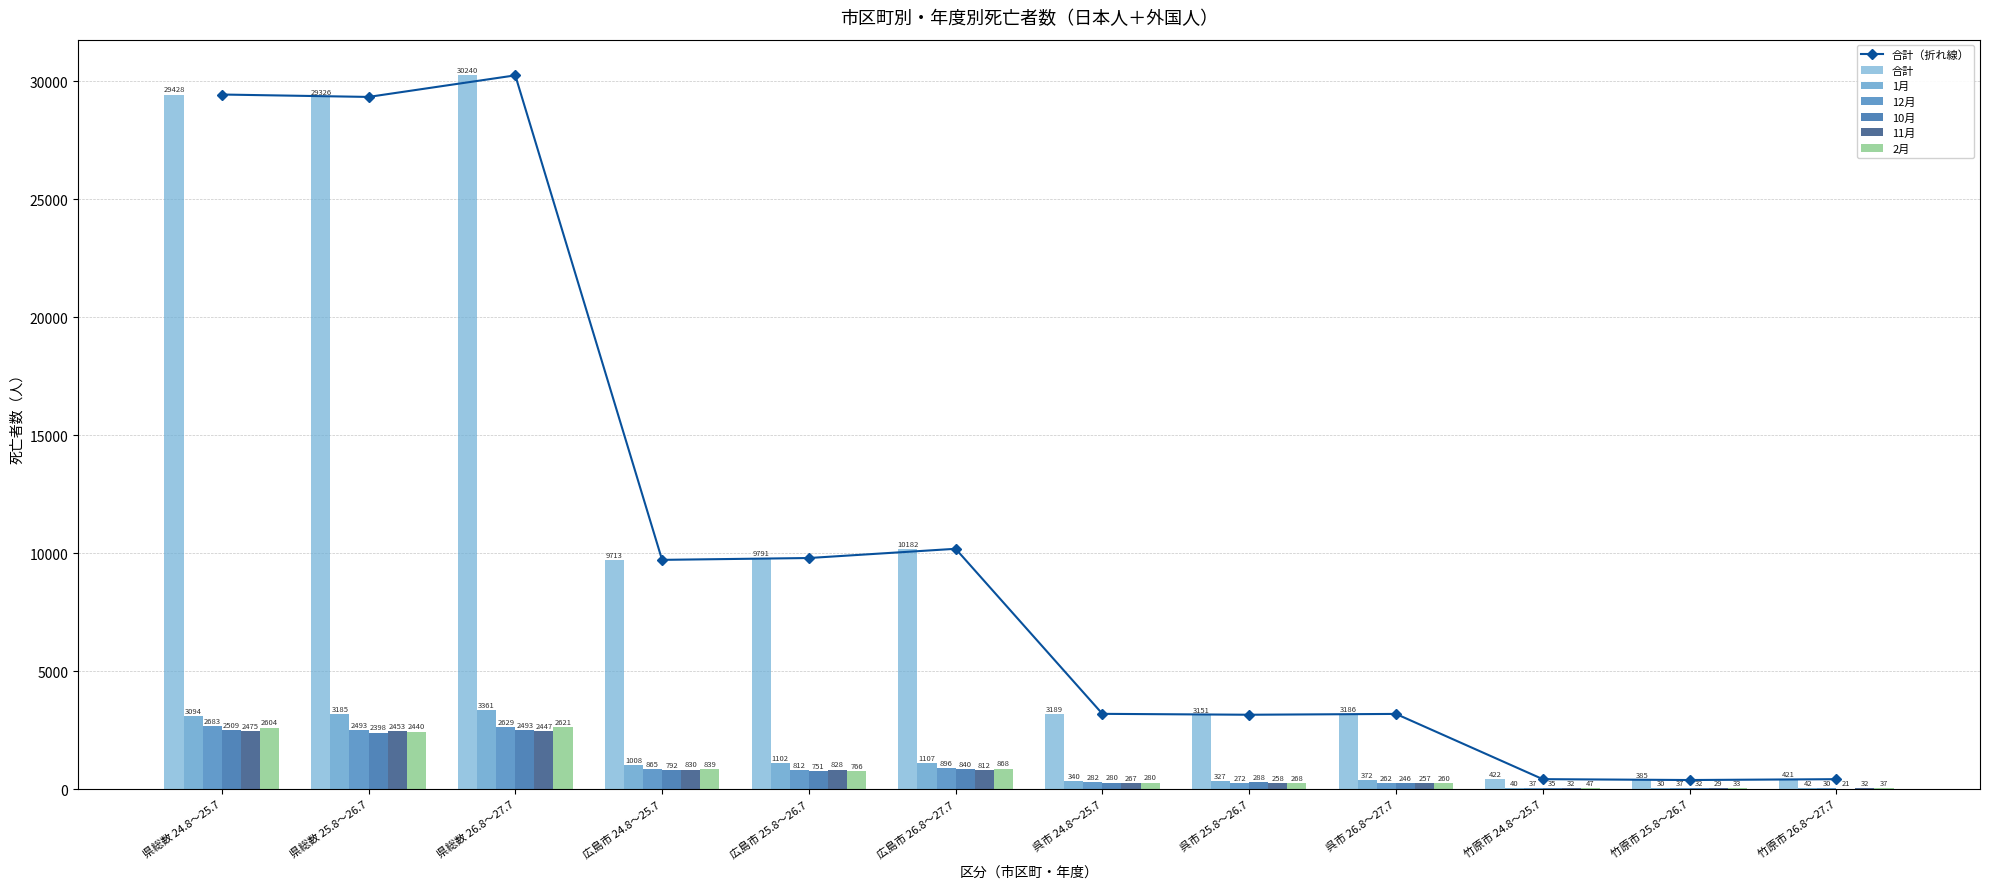

Reading left to right, extract all data points from this chart.

合計: 29428	29326	30240	9713	9791	10182	3189	3151	3186	422	385	421
1月: 3094	3185	3361	1008	1102	1107	340	327	372	40	30	42
12月: 2683	2493	2629	865	812	896	282	272	262	37	37	30
10月: 2509	2398	2493	792	751	840	280	288	246	35	32	21
11月: 2475	2453	2447	830	828	812	267	258	257	32	29	32
2月: 2604	2440	2621	839	766	868	280	268	260	47	33	37